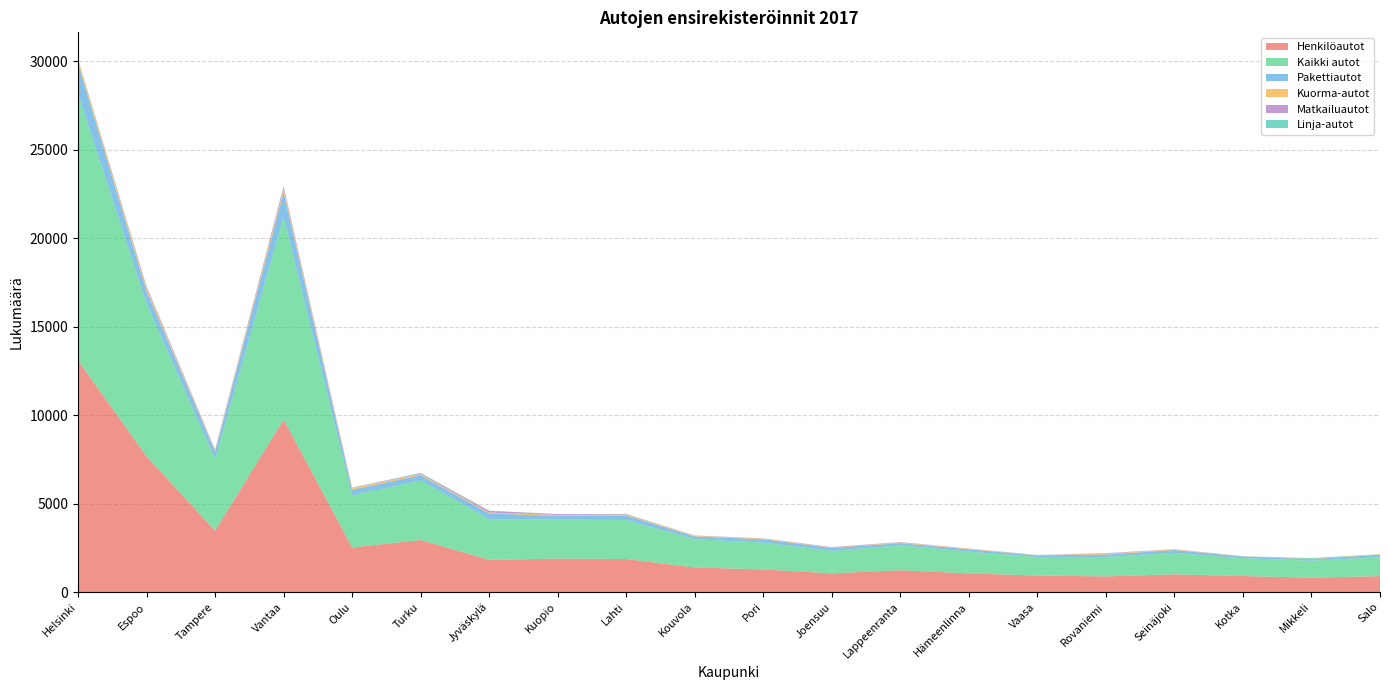

Reading left to right, transcribe all the data shown in this chart.

Henkilöautot: Helsinki=13083	Espoo=7665	Tampere=3468	Vantaa=9743	Oulu=2516	Turku=2938	Jyväskylä=1820	Kuopio=1888	Lahti=1864	Kouvola=1388	Pori=1276	Joensuu=1056	Lappeenranta=1231	Hämeenlinna=1051	Vaasa=934	Rovaniemi=882	Seinäjoki=1000	Kotka=903	Mikkeli=810	Salo=898
Kaikki autot: Helsinki=15060	Espoo=8637	Tampere=4027	Vantaa=11469	Oulu=2950	Turku=3366	Jyväskylä=2299	Kuopio=2204	Lahti=2207	Kouvola=1599	Pori=1518	Joensuu=1270	Lappeenranta=1412	Hämeenlinna=1230	Vaasa=1048	Rovaniemi=1100	Seinäjoki=1212	Kotka=1012	Mikkeli=960	Salo=1072
Pakettiautot: Helsinki=1718	Espoo=690	Tampere=441	Vantaa=1379	Oulu=315	Turku=293	Jyväskylä=320	Kuopio=211	Lahti=248	Kouvola=155	Pori=190	Joensuu=162	Lappeenranta=121	Hämeenlinna=134	Vaasa=86	Rovaniemi=136	Seinäjoki=159	Kotka=96	Mikkeli=83	Salo=142
Kuorma-autot: Helsinki=206	Espoo=154	Tampere=54	Vantaa=185	Oulu=98	Turku=60	Jyväskylä=52	Kuopio=49	Lahti=55	Kouvola=39	Pori=36	Joensuu=22	Lappeenranta=38	Hämeenlinna=39	Vaasa=10	Rovaniemi=50	Seinäjoki=37	Kotka=8	Mikkeli=14	Salo=27
Matkailuautot: Helsinki=20	Espoo=106	Tampere=44	Vantaa=145	Oulu=11	Turku=44	Jyväskylä=96	Kuopio=52	Lahti=27	Kouvola=9	Pori=12	Joensuu=27	Lappeenranta=21	Hämeenlinna=4	Vaasa=8	Rovaniemi=23	Seinäjoki=13	Kotka=4	Mikkeli=1	Salo=1
Linja-autot: Helsinki=33	Espoo=22	Tampere=20	Vantaa=17	Oulu=10	Turku=31	Jyväskylä=11	Kuopio=4	Lahti=13	Kouvola=8	Pori=4	Joensuu=3	Lappeenranta=1	Hämeenlinna=2	Vaasa=10	Rovaniemi=9	Seinäjoki=3	Kotka=1	Mikkeli=52	Salo=4